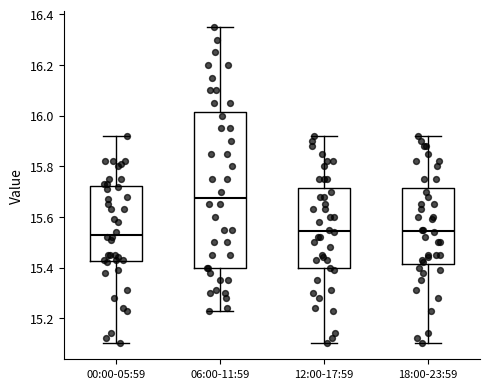

Reading left to right, transcribe this box plot: for each box, give where its median line is, the range the box spans, and where its two whiskers end, as read against the y-axis. The values are not printed on the chart, so give them approximately, as read against the axis.

00:00-05:59: median 15.54, box 15.42 to 15.72, whiskers 15.10 to 15.92
06:00-11:59: median 15.68, box 15.40 to 16.02, whiskers 15.24 to 16.36
12:00-17:59: median 15.54, box 15.40 to 15.72, whiskers 15.10 to 15.92
18:00-23:59: median 15.54, box 15.42 to 15.72, whiskers 15.10 to 15.92